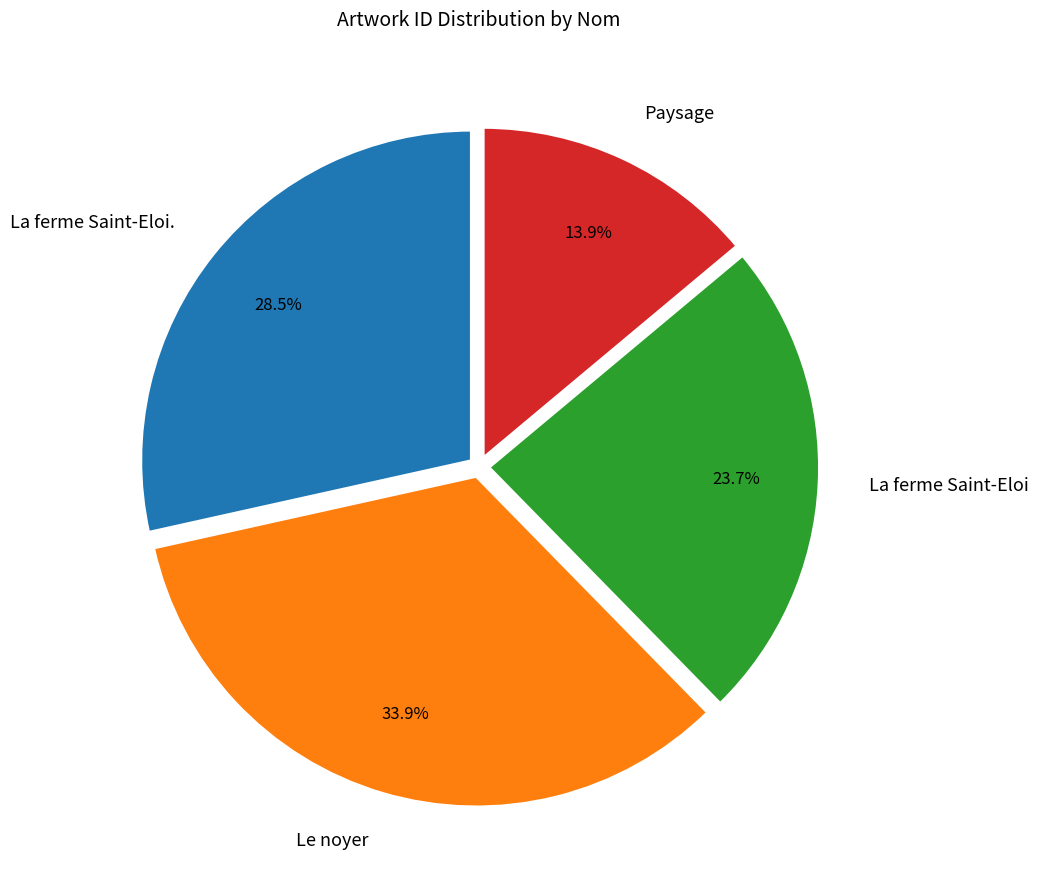

What is the largest slice in the pie chart?

Le noyer